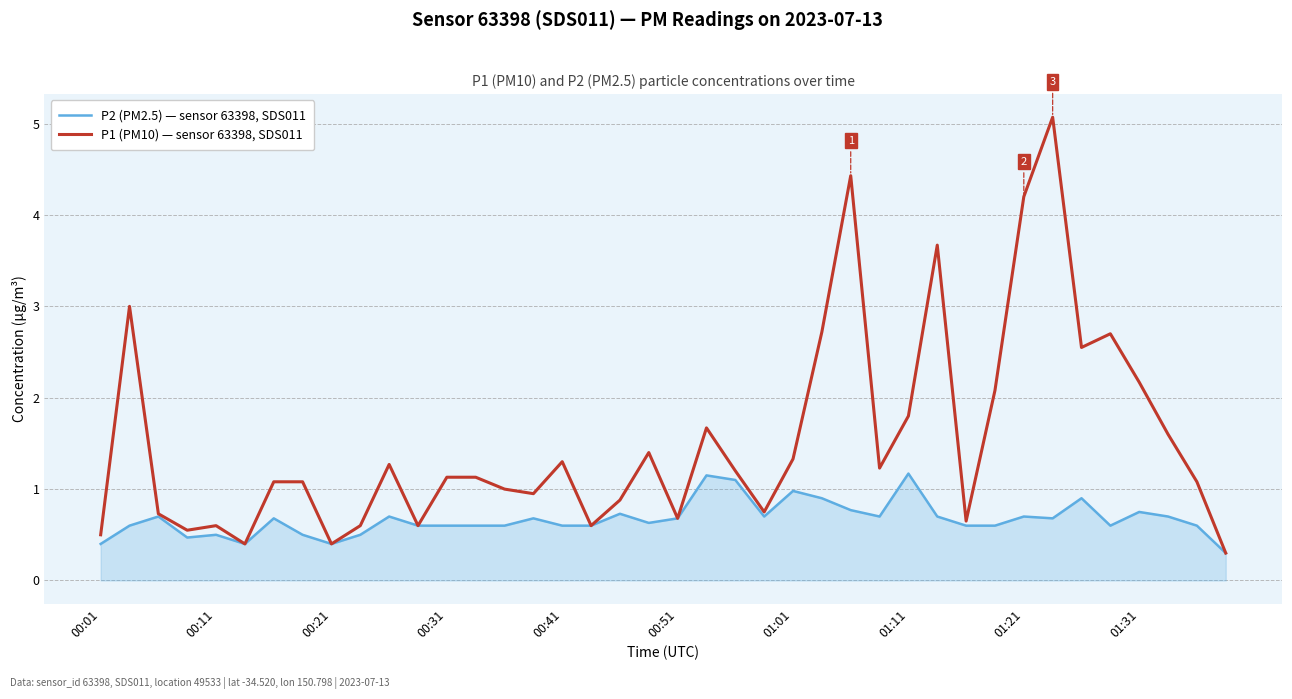

List the series in order of their peak value, highest first.

P1 (PM10) — sensor 63398, SDS011, P2 (PM2.5) — sensor 63398, SDS011